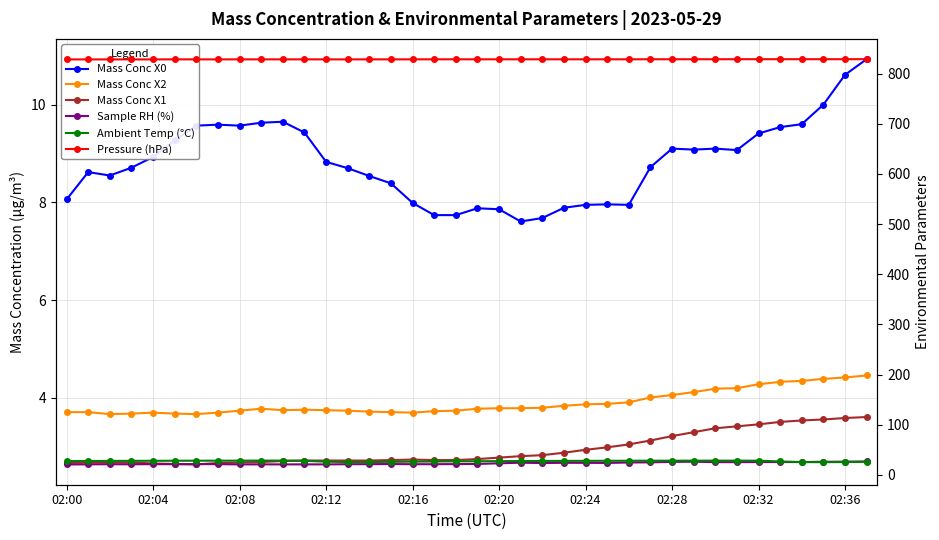

True or false: Mass Conc X1 has a value of 1.0 at 02:20.

False